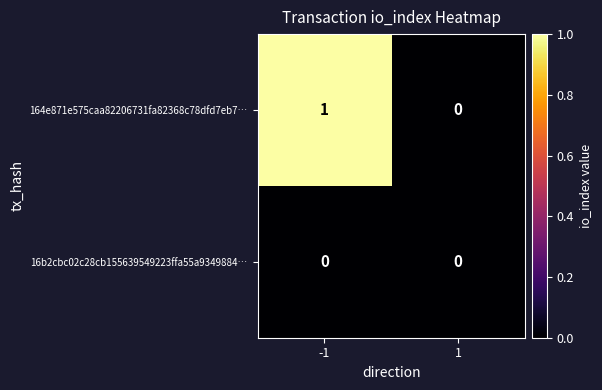

How many distinct data groups are displayed?

2